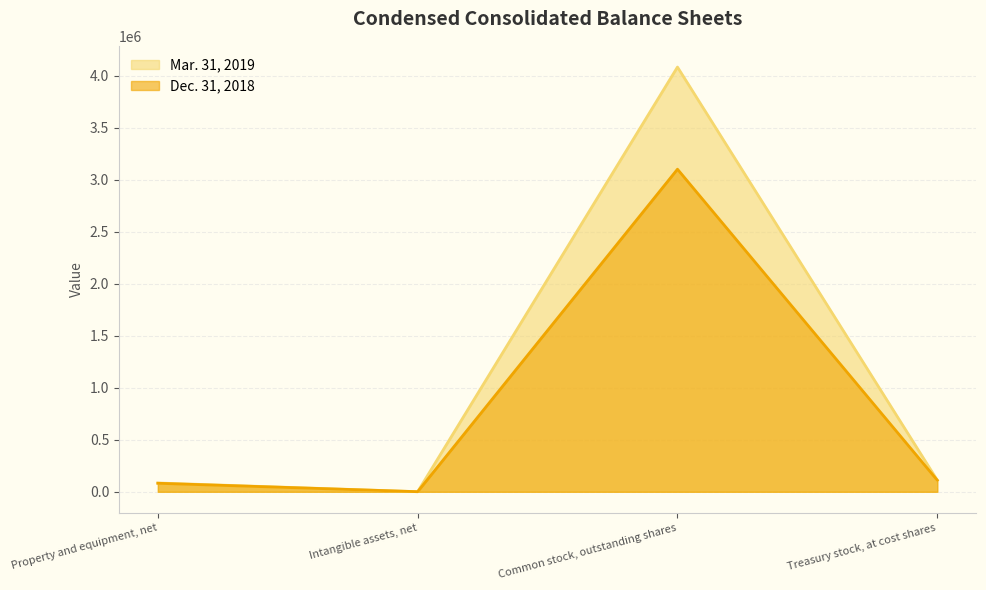

Reading left to right, list all the values displayed in this chart.

Mar. 31, 2019: 84617	1017	4082187	111670
Dec. 31, 2018: 81904	932	3100496	111245